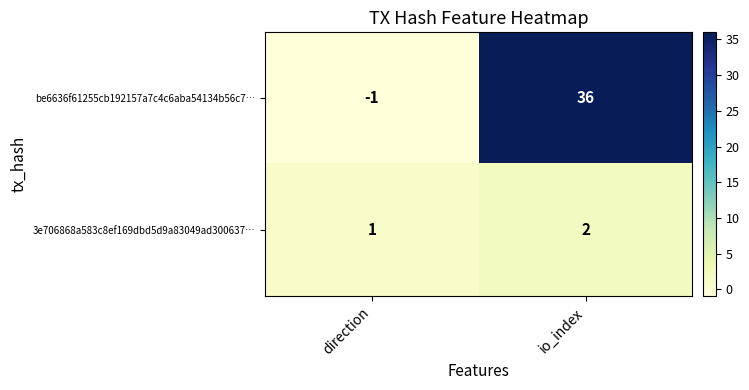

At direction, list the series in order from largest to smallest.

3e706868a583c8ef169dbd5d9a83049ad300637…, be6636f61255cb192157a7c4c6aba54134b56c7…